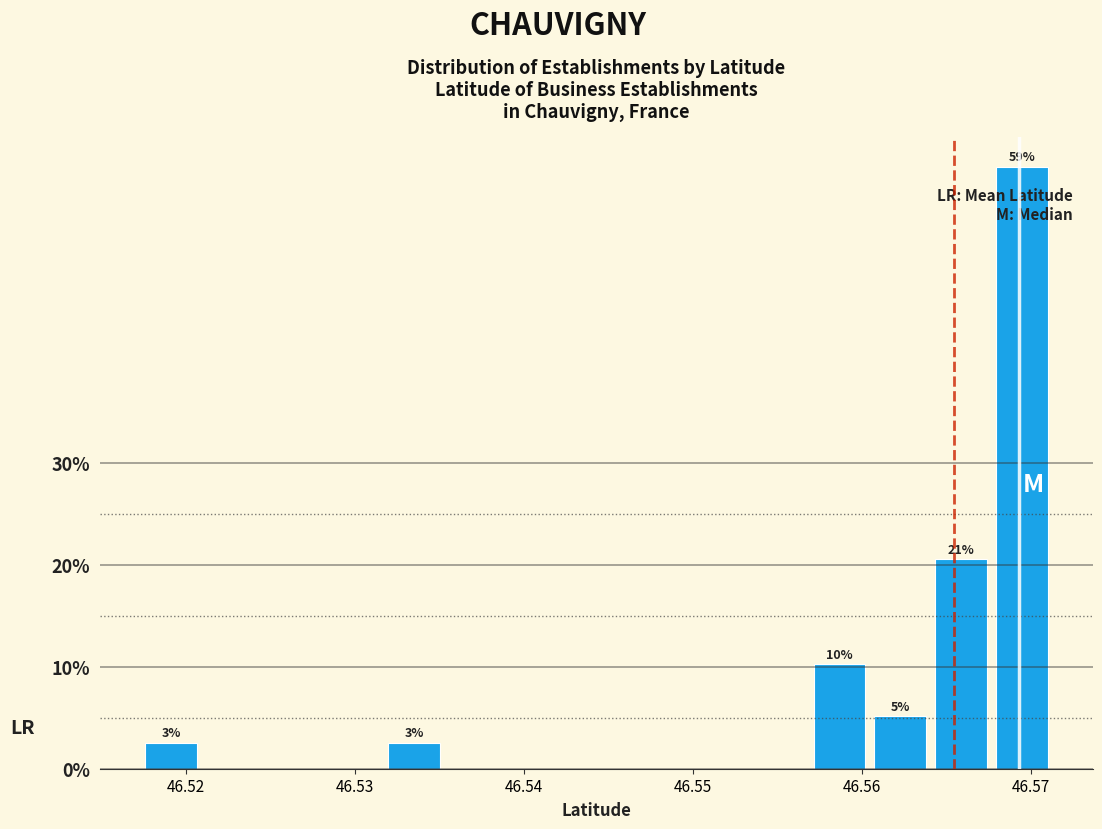

Around what value on the x-axis is the tallest bar? Give the approximate position of its centre, as read against the axis.

46.569